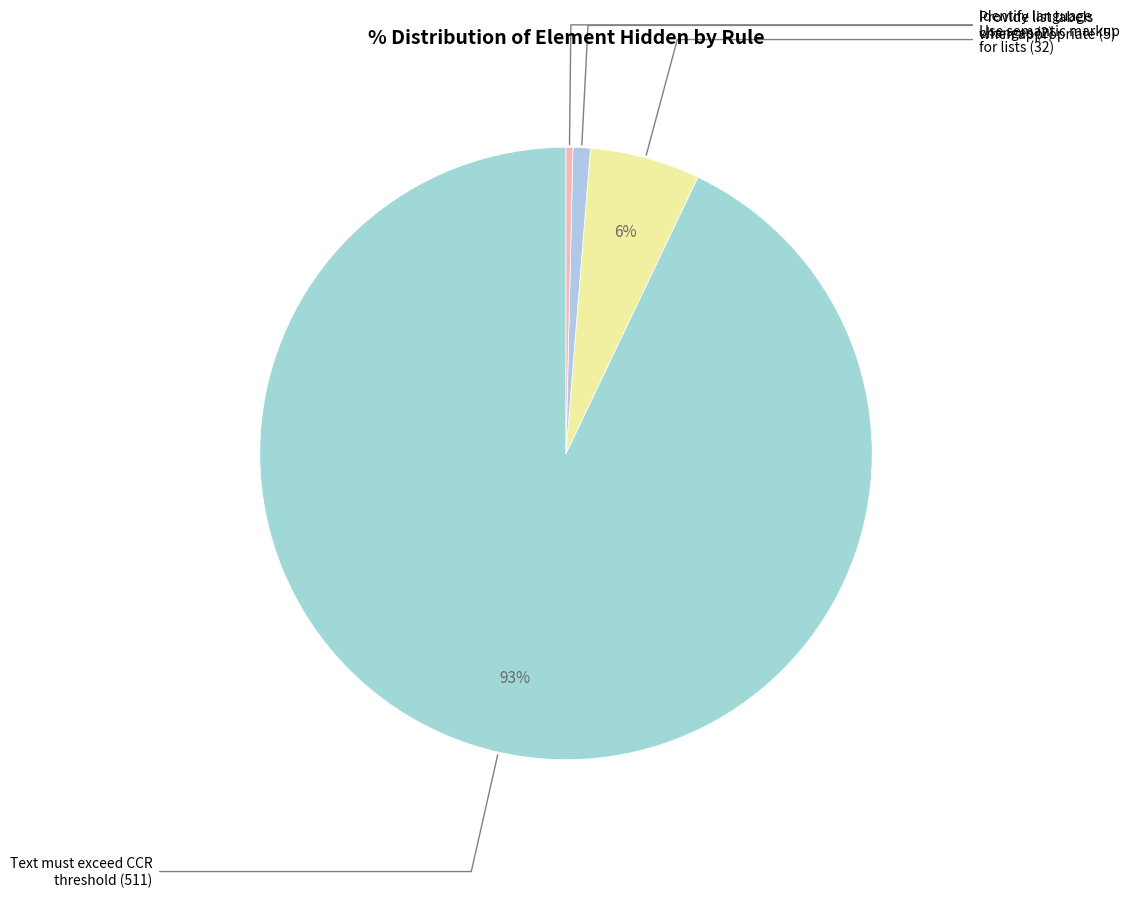

Does any single category account for the majority?

Yes